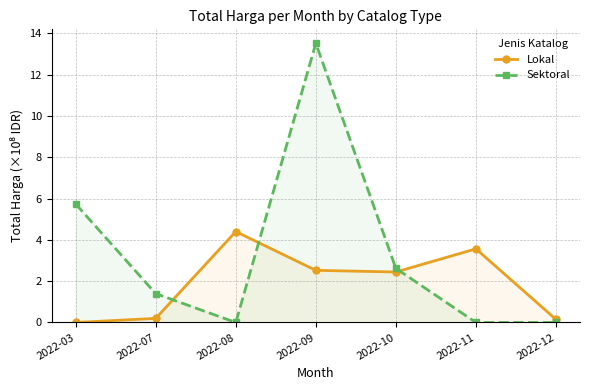

Reading left to right, transcribe all the data shown in this chart.

Lokal: 0.0	0.2	4.4	2.5	2.4	3.6	0.1
Sektoral: 5.7	1.4	0.0	13.5	2.6	0.0	0.0